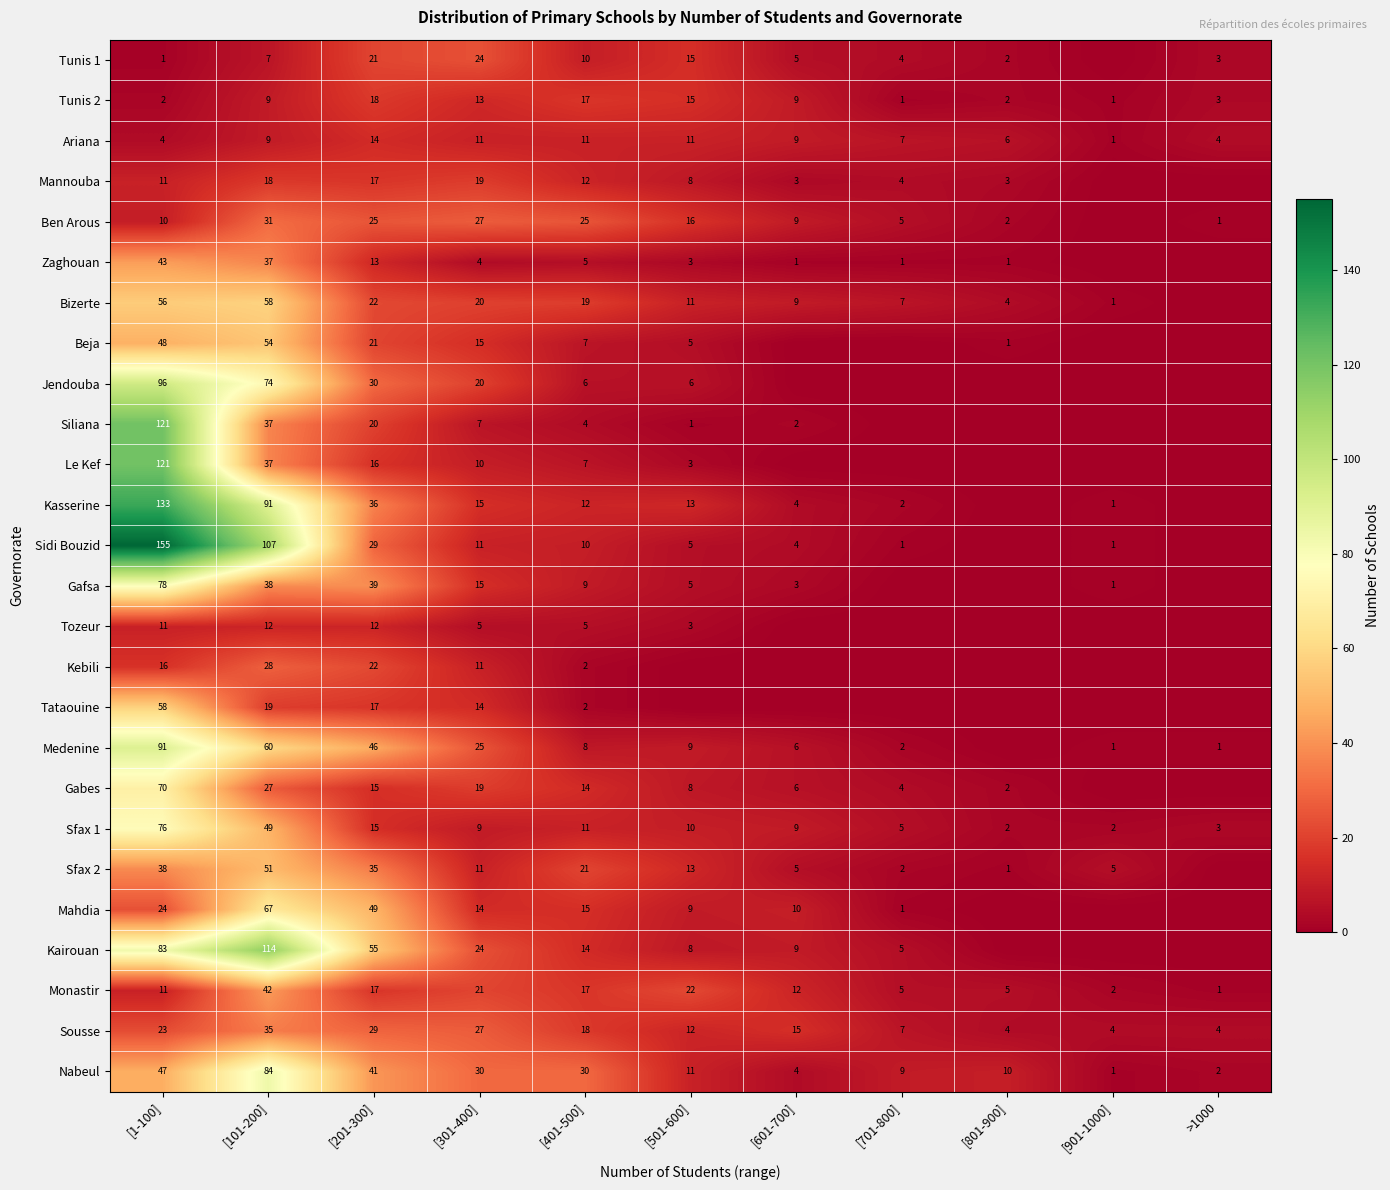

How many categories are shown in the chart?

11